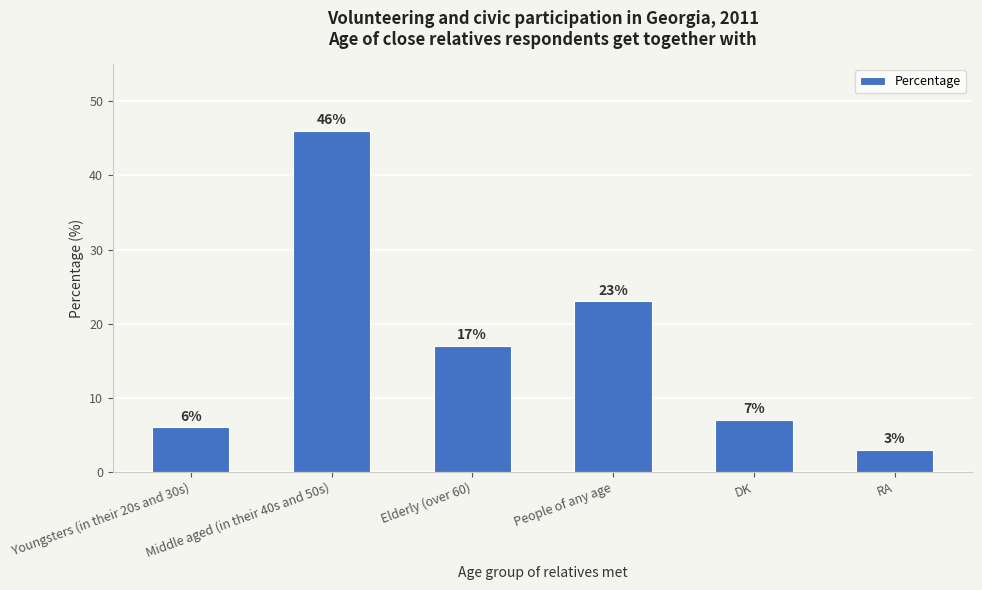

Reading left to right, extract all data points from this chart.

Youngsters (in their 20s and 30s)=6	Middle aged (in their 40s and 50s)=46	Elderly (over 60)=17	People of any age=23	DK=7	RA=3